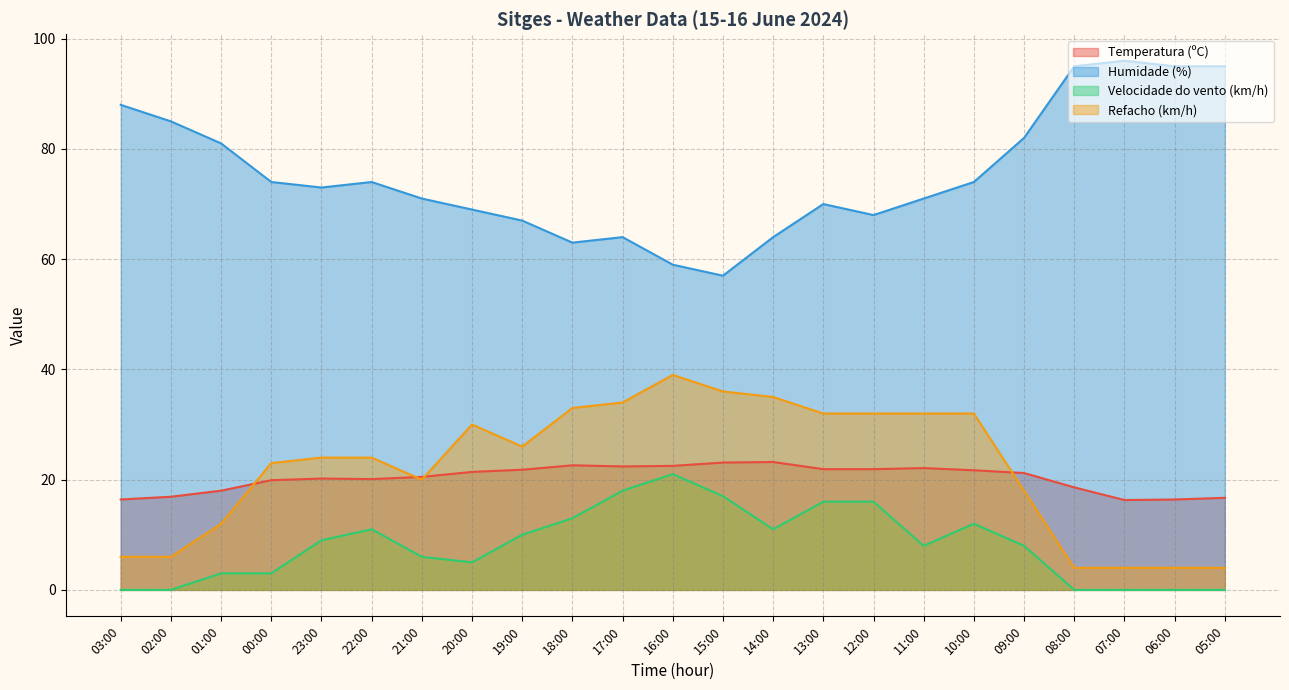

Does the chart display data point markers on the line(s)?

No